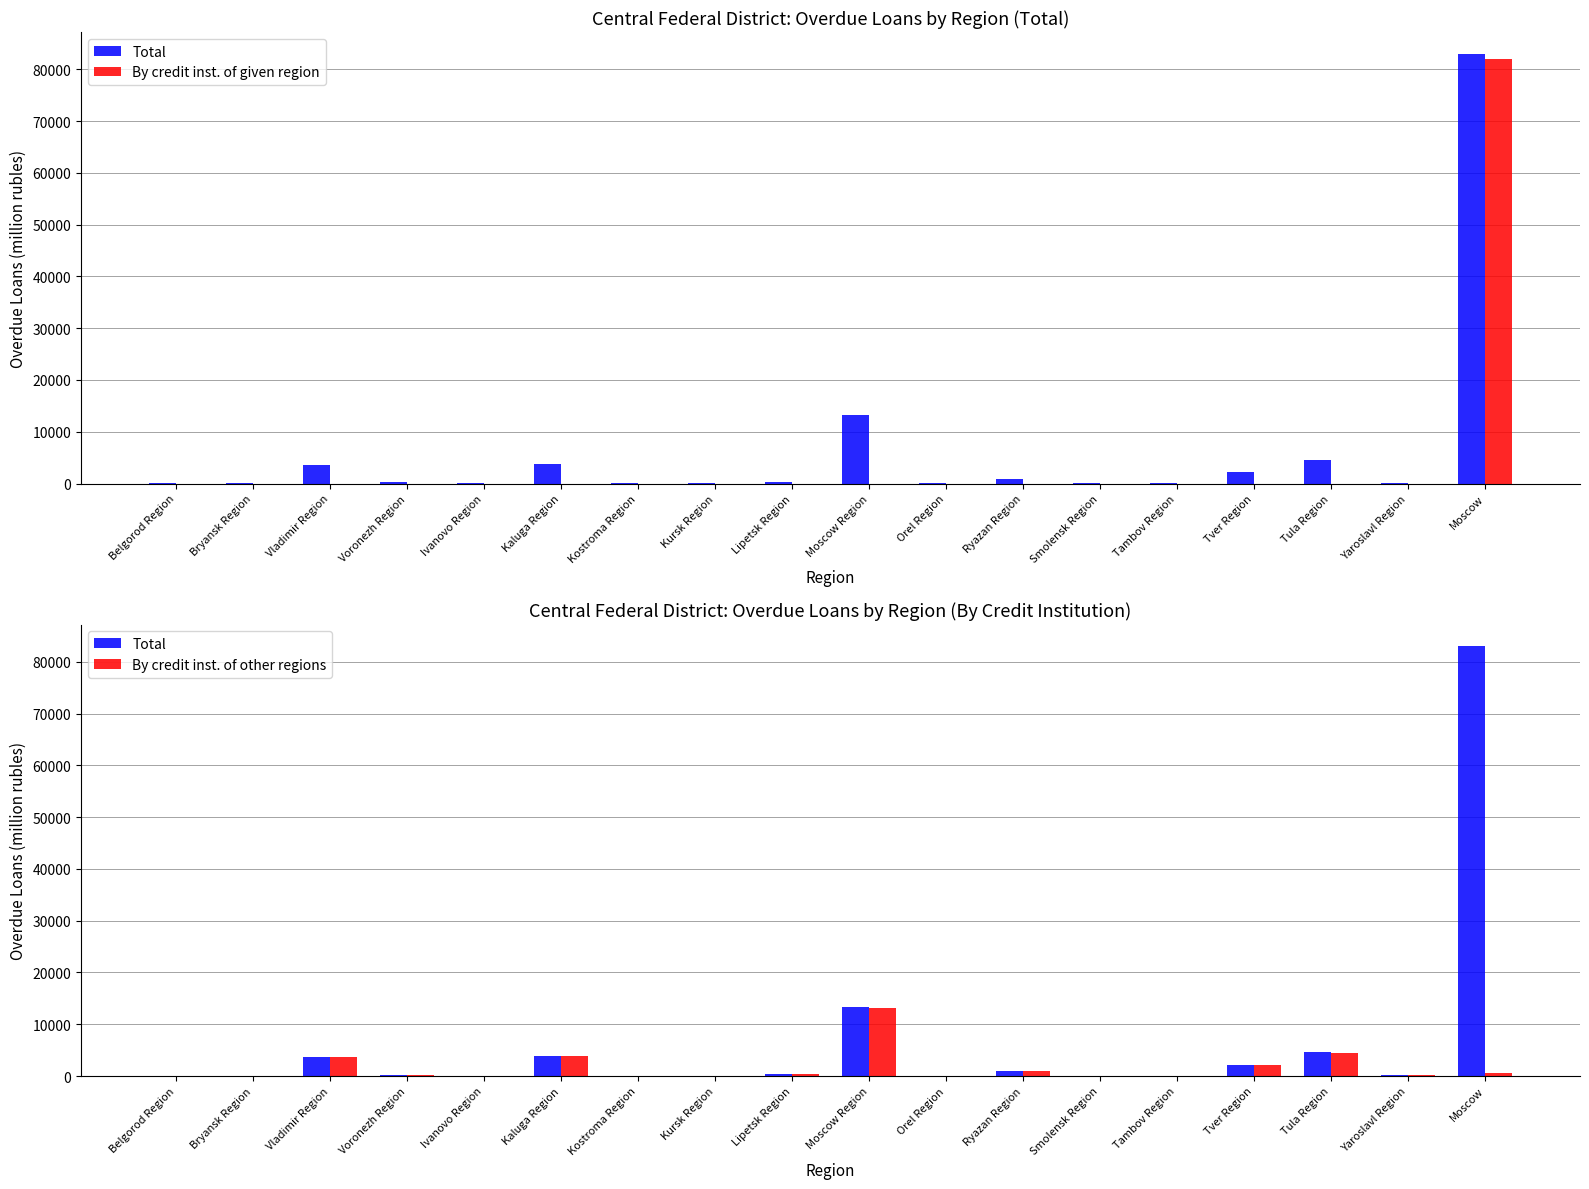

Reading left to right, extract all data points from this chart.

Total: Belgorod Region=71	Bryansk Region=38	Vladimir Region=3671	Voronezh Region=267	Ivanovo Region=50	Kaluga Region=3858	Kostroma Region=6	Kursk Region=33	Lipetsk Region=318	Moscow Region=13240	Orel Region=19	Ryazan Region=894	Smolensk Region=76	Tambov Region=30	Tver Region=2149	Tula Region=4548	Yaroslavl Region=137	Moscow=83079
By credit inst. of given region: Belgorod Region=0	Bryansk Region=0	Vladimir Region=0	Voronezh Region=0	Ivanovo Region=0	Kaluga Region=0	Kostroma Region=0	Kursk Region=0	Lipetsk Region=0	Moscow Region=0	Orel Region=0	Ryazan Region=0	Smolensk Region=0	Tambov Region=0	Tver Region=0	Tula Region=0	Yaroslavl Region=0	Moscow=81987
By credit inst. of other regions: Belgorod Region=71	Bryansk Region=22	Vladimir Region=3644	Voronezh Region=247	Ivanovo Region=50	Kaluga Region=3851	Kostroma Region=6	Kursk Region=33	Lipetsk Region=318	Moscow Region=13049	Orel Region=19	Ryazan Region=884	Smolensk Region=65	Tambov Region=30	Tver Region=2147	Tula Region=4535	Yaroslavl Region=135	Moscow=506